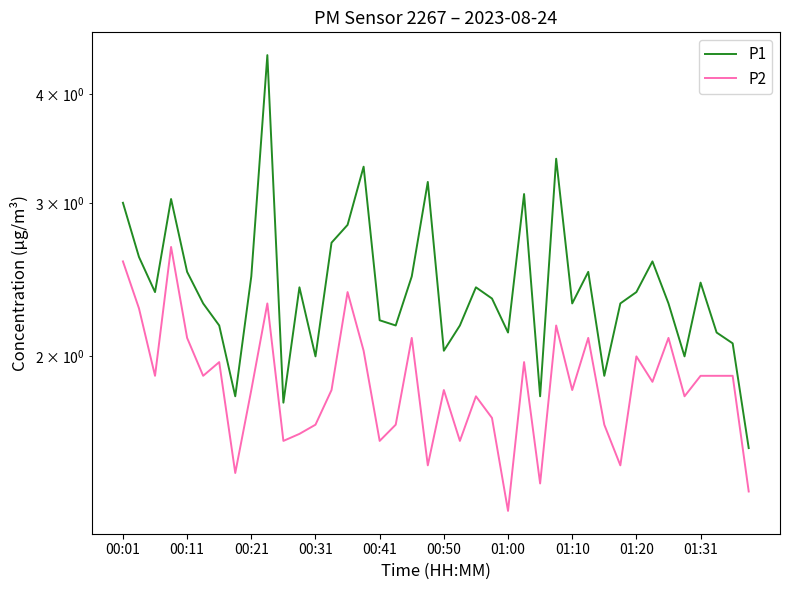

How many lines are shown in the chart?

2